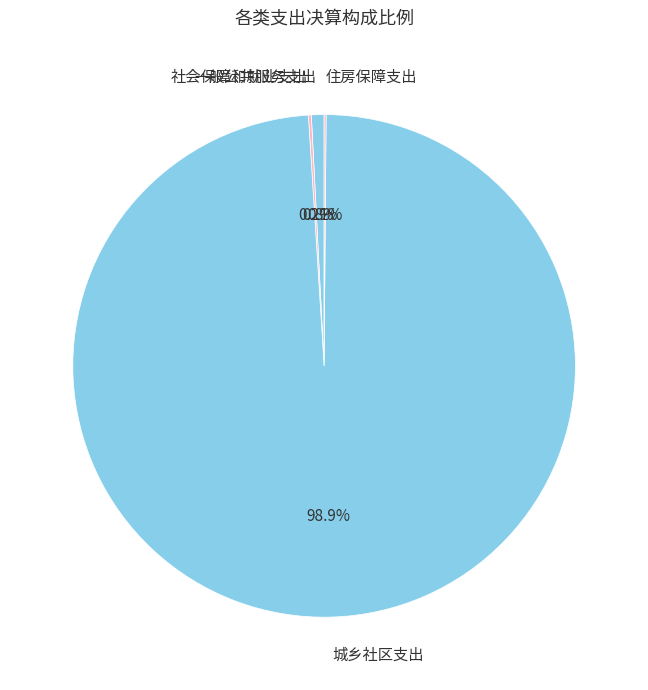

Which has a higher value, 城乡社区支出 or 一般公共服务支出?

城乡社区支出